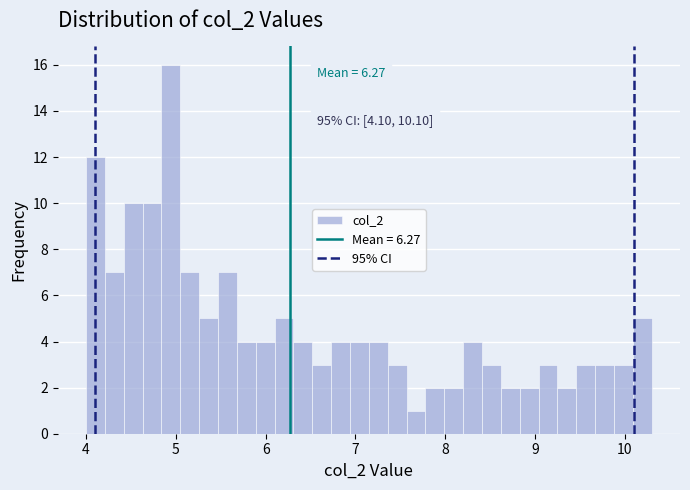

Around what value on the x-axis is the tallest bar? Give the approximate position of its centre, as read against the axis.

4.9